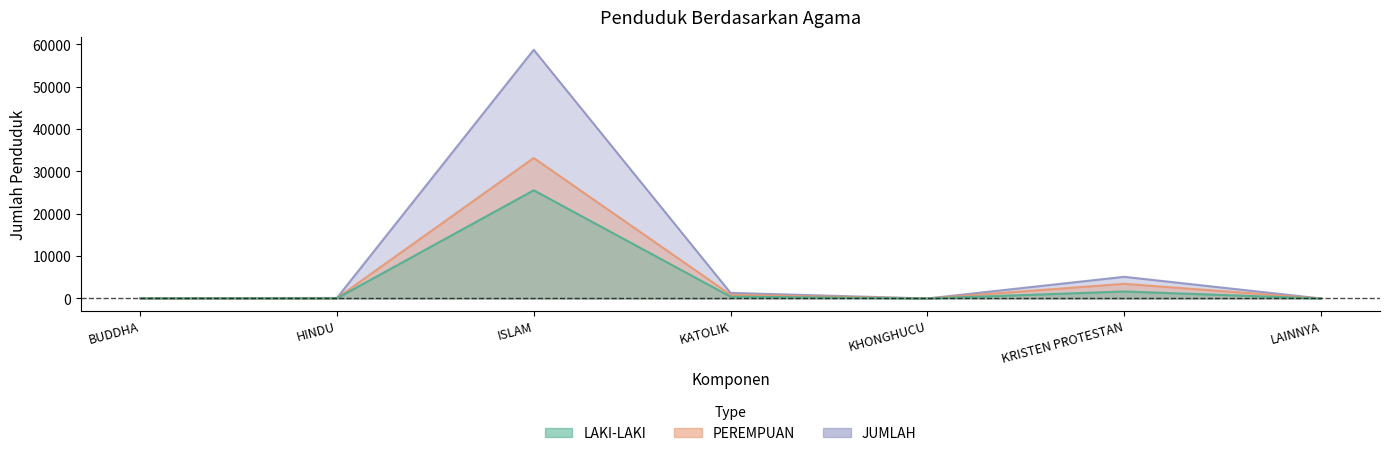

What is the difference between the LAKI-LAKI values at KHONGHUCU and BUDDHA?

37